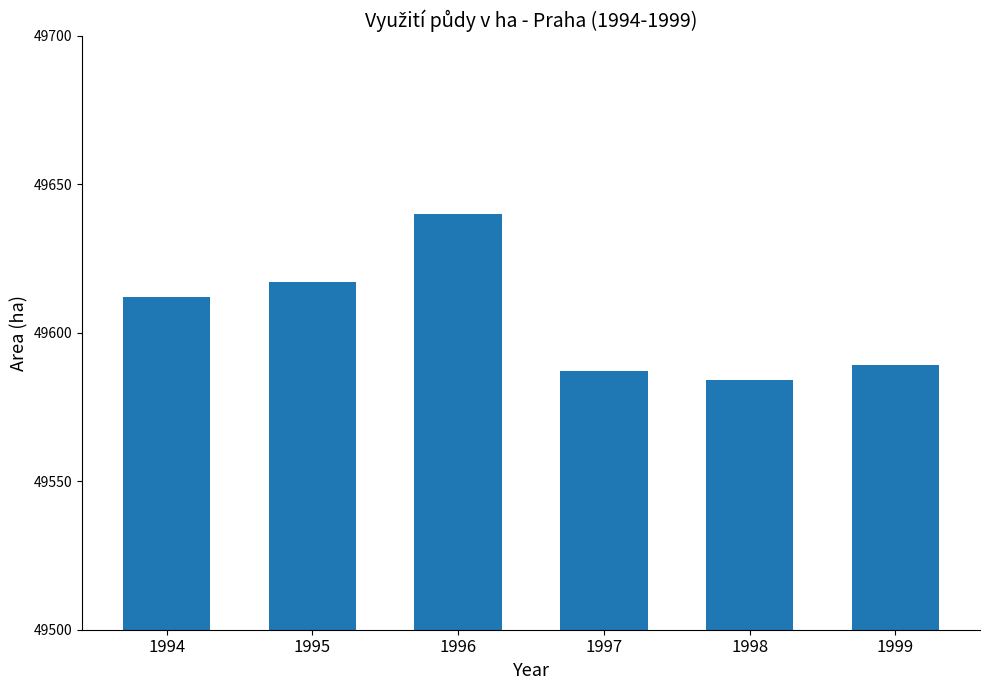

Where is the data nearest to the value 49612?

1994